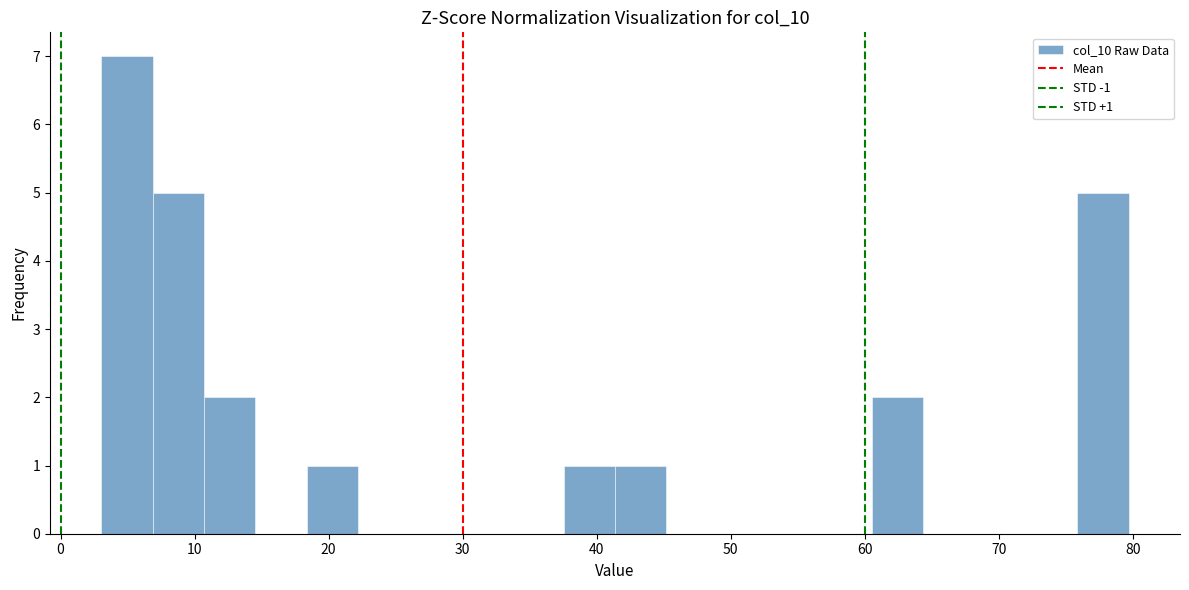

Around what value on the x-axis is the tallest bar? Give the approximate position of its centre, as read against the axis.

5